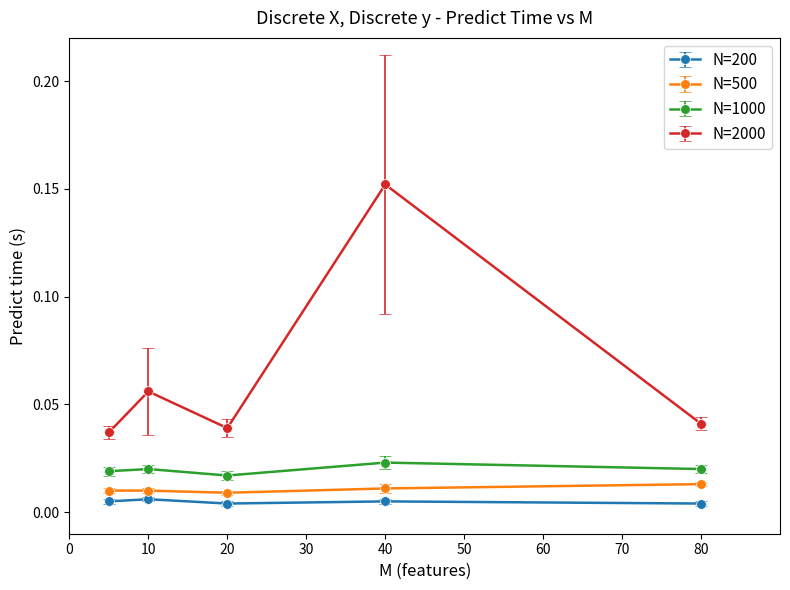

How many data points does each series have?

5